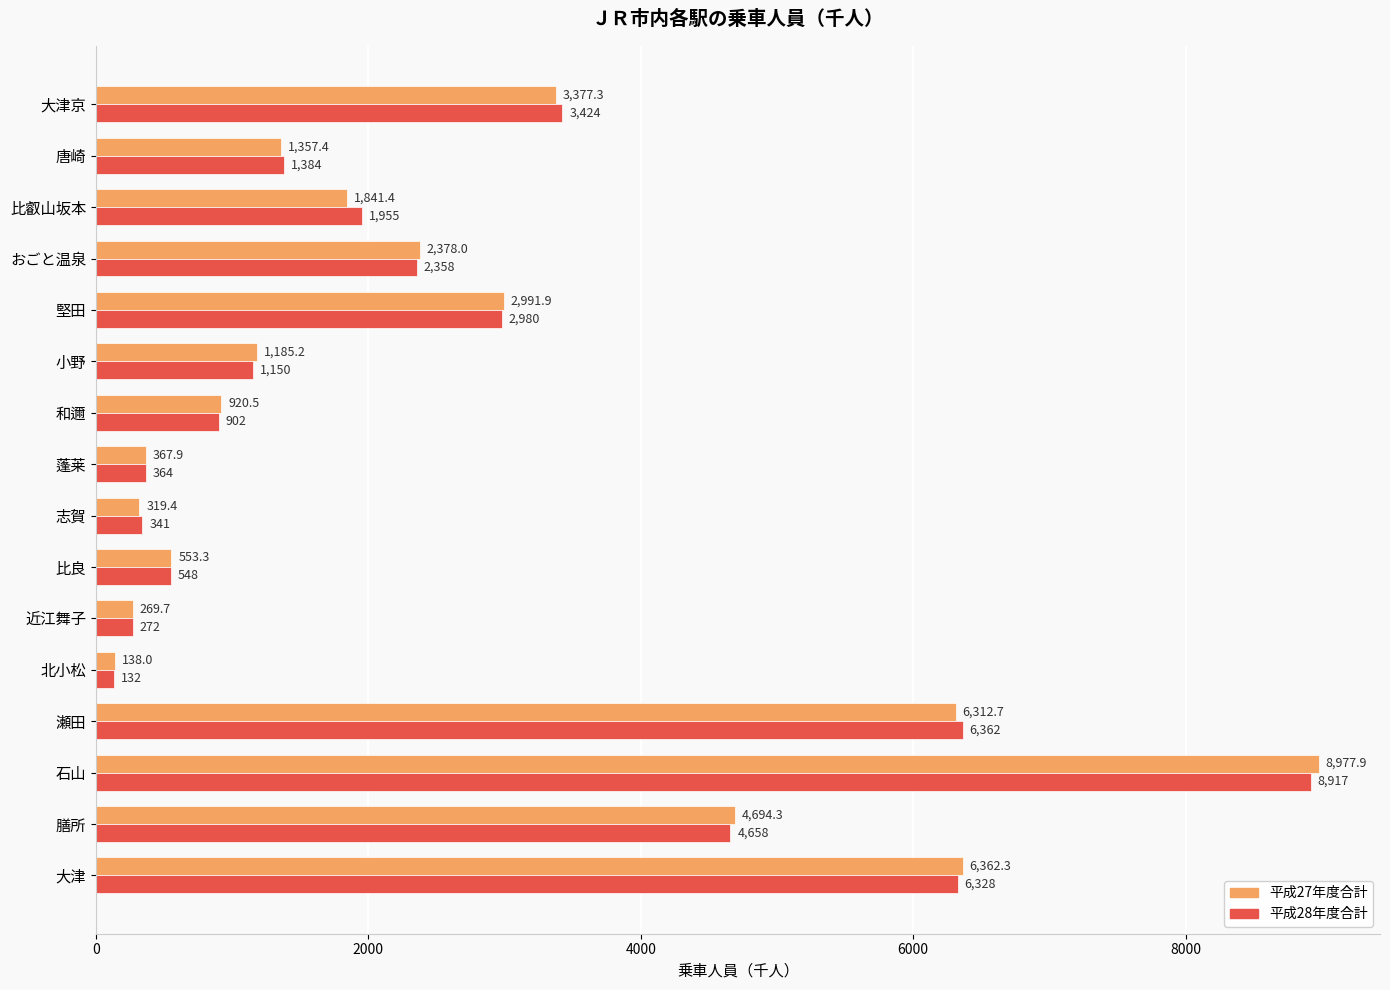

At how many categories does at least one series exceed 5850?

3